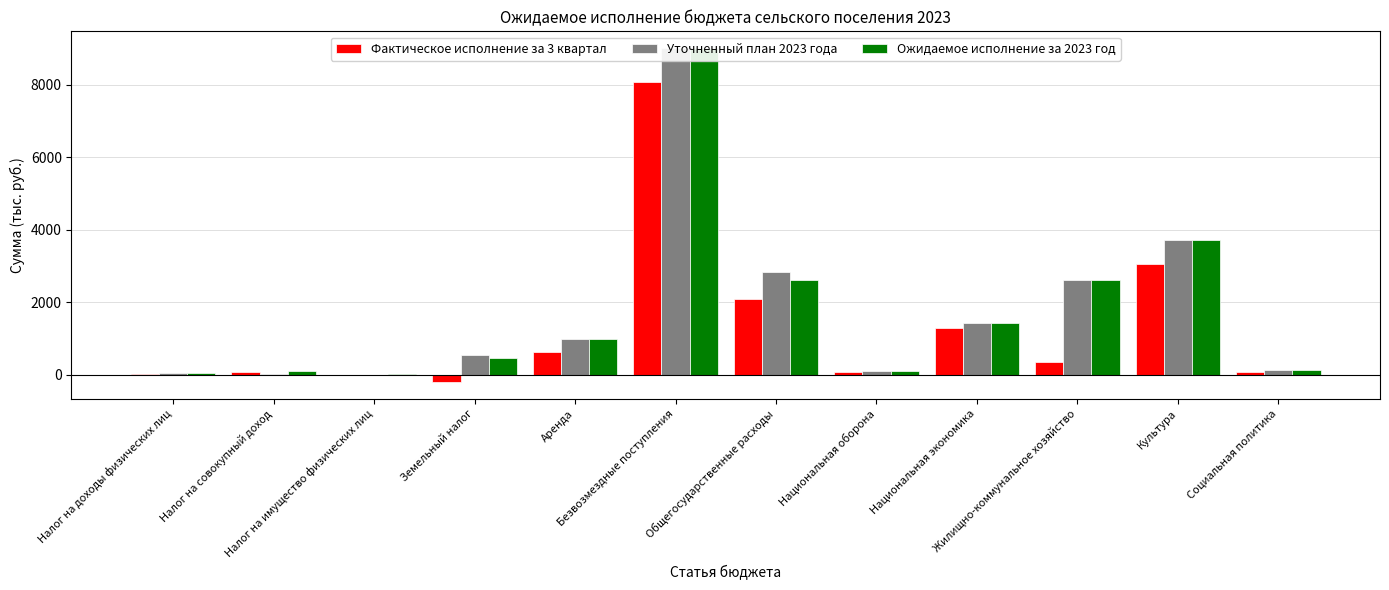

What are all the series names shown in the legend?

Фактическое исполнение за 3 квартал, Уточненный план 2023 года, Ожидаемое исполнение за 2023 год